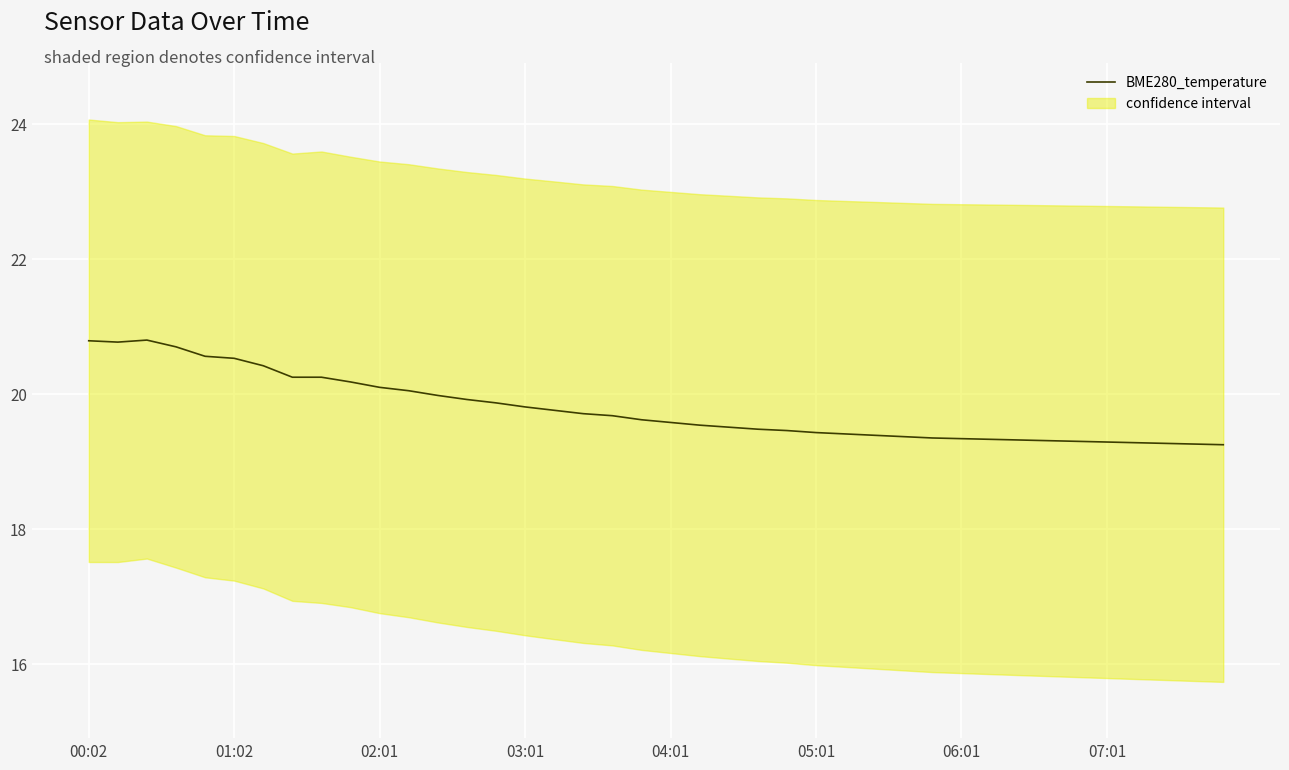

The value of BME280_temperature at 02:01 is 13.9. True or false?

False